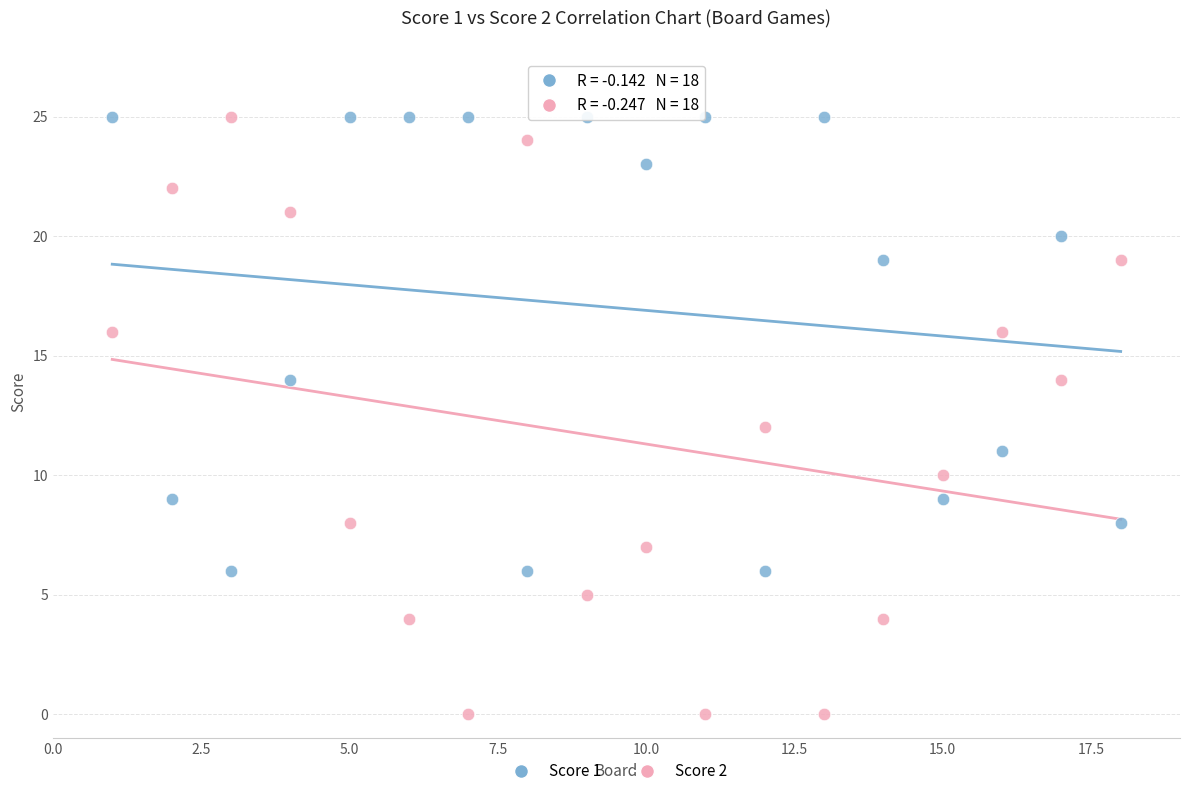

What are all the series names shown in the legend?

Score 1, Score 2